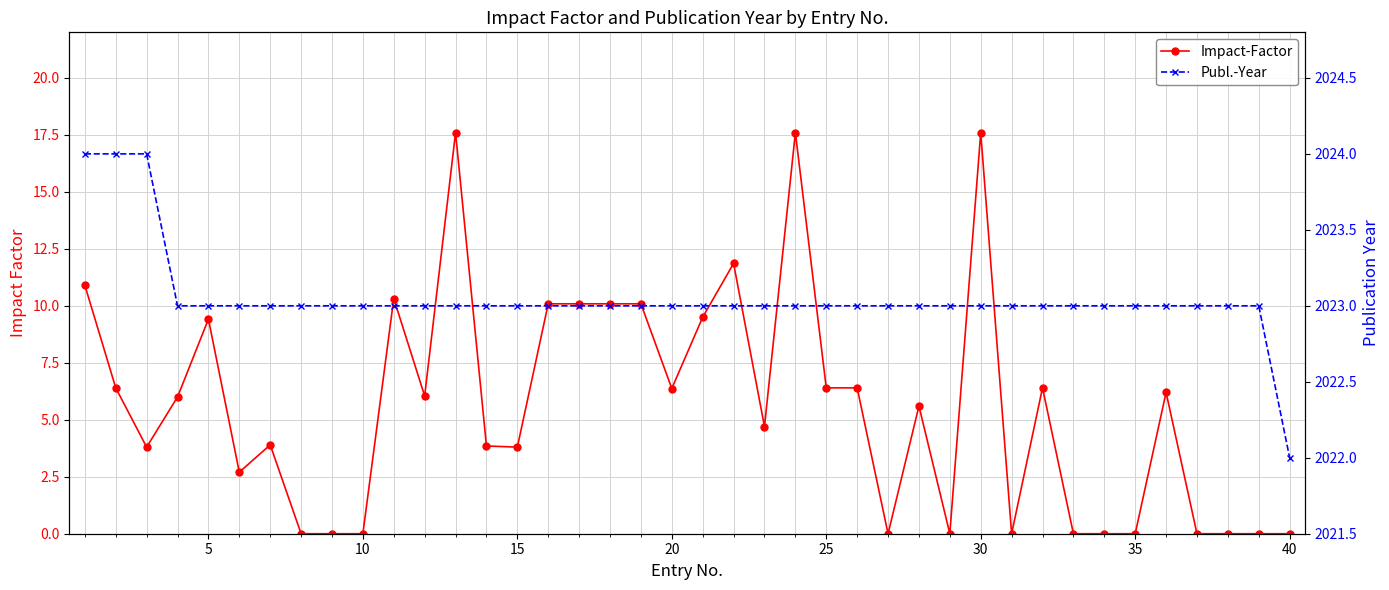

The value of Impact-Factor at 29 is 29.3. True or false?

False